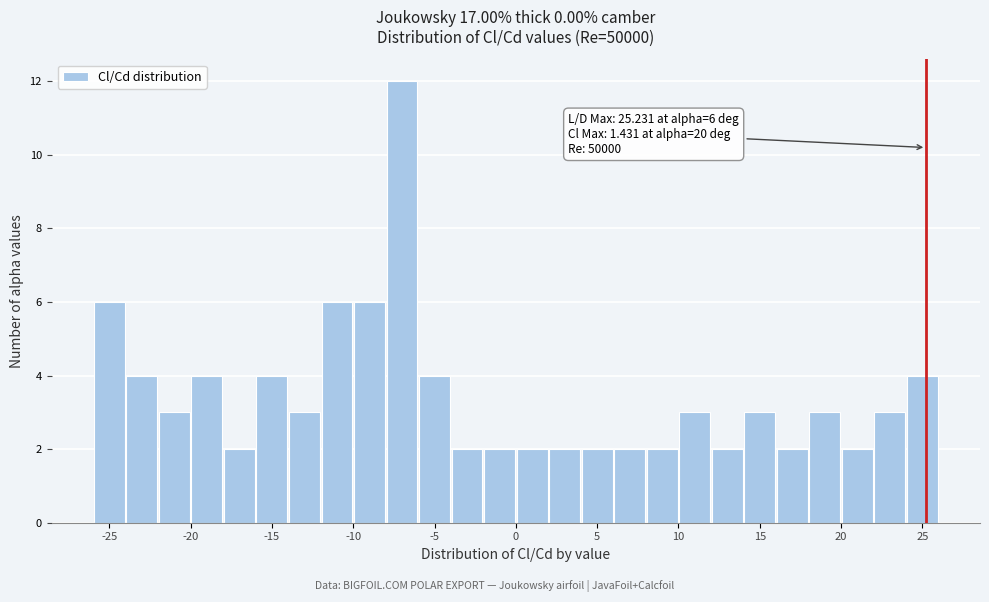

Over which range of the x-axis is the bar tallest?

-8 to -6